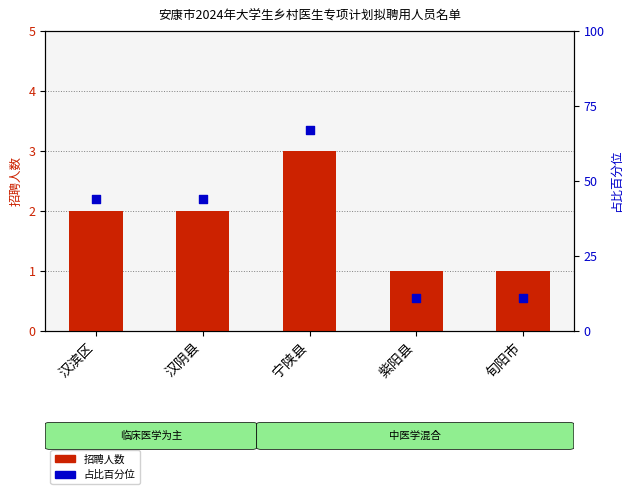

Which series reaches the maximum Y coordinate?

占比百分位